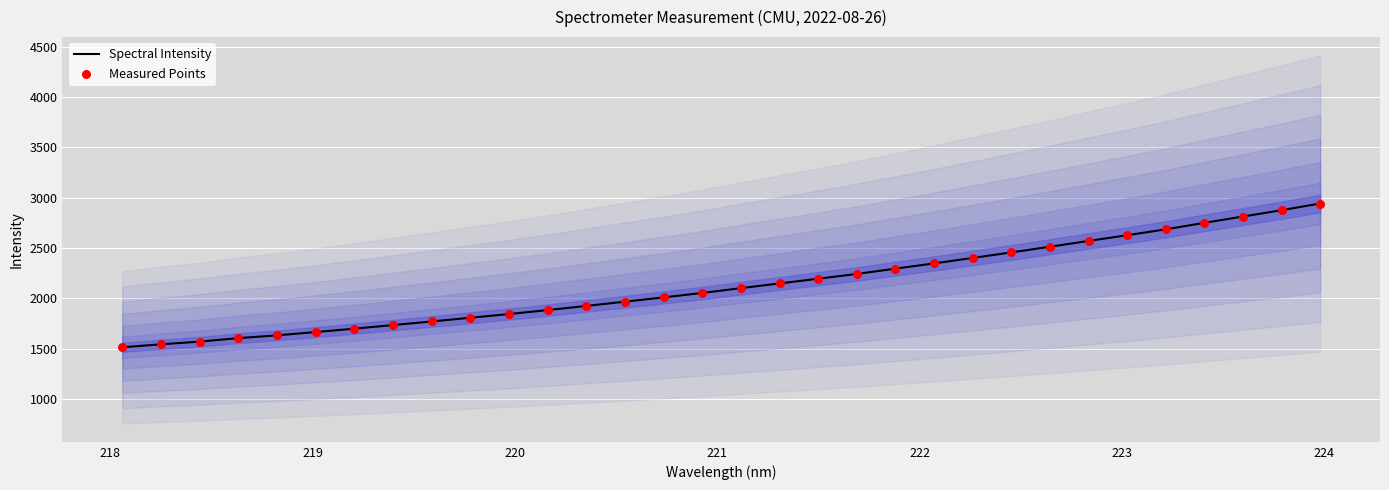

Which series reaches the minimum Y coordinate?

Spectral Intensity